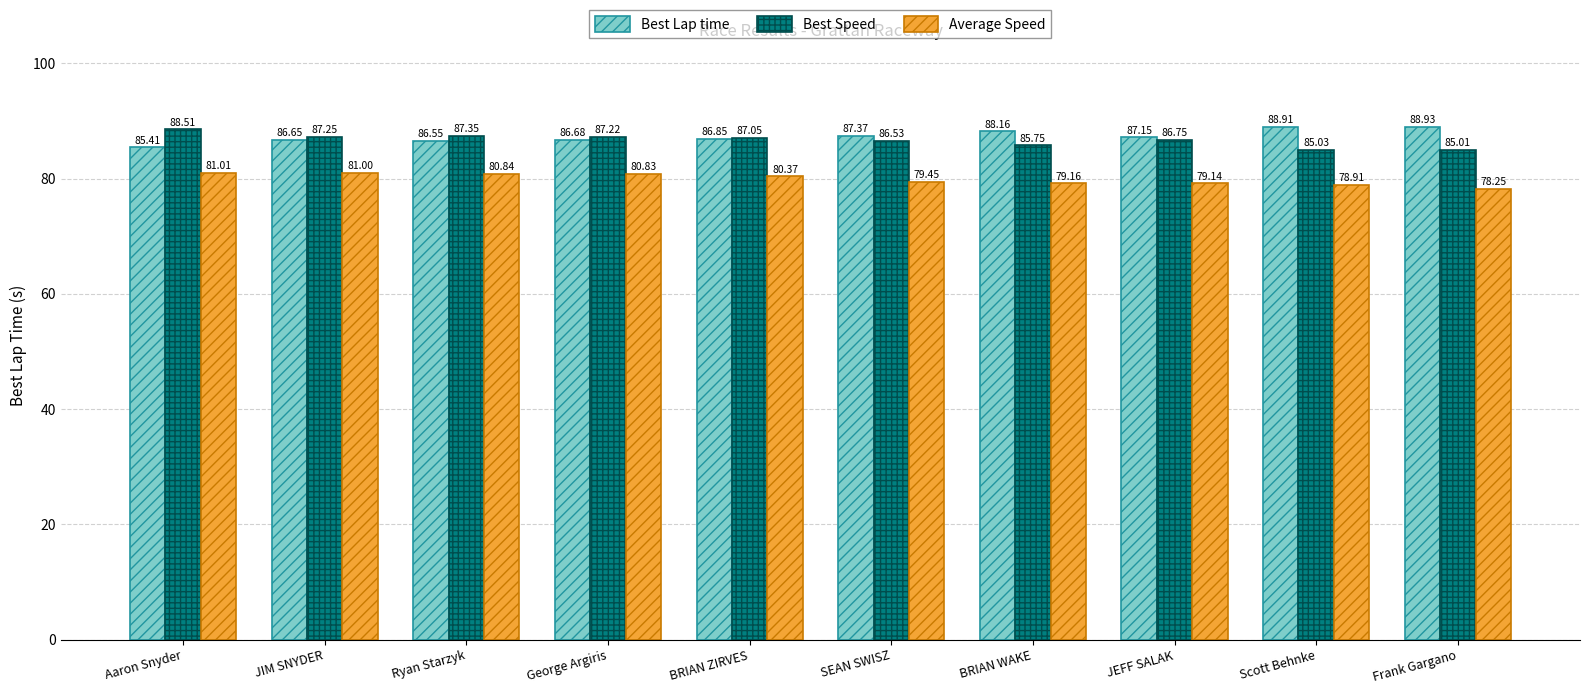

What is the minimum value for Average Speed?

78.3